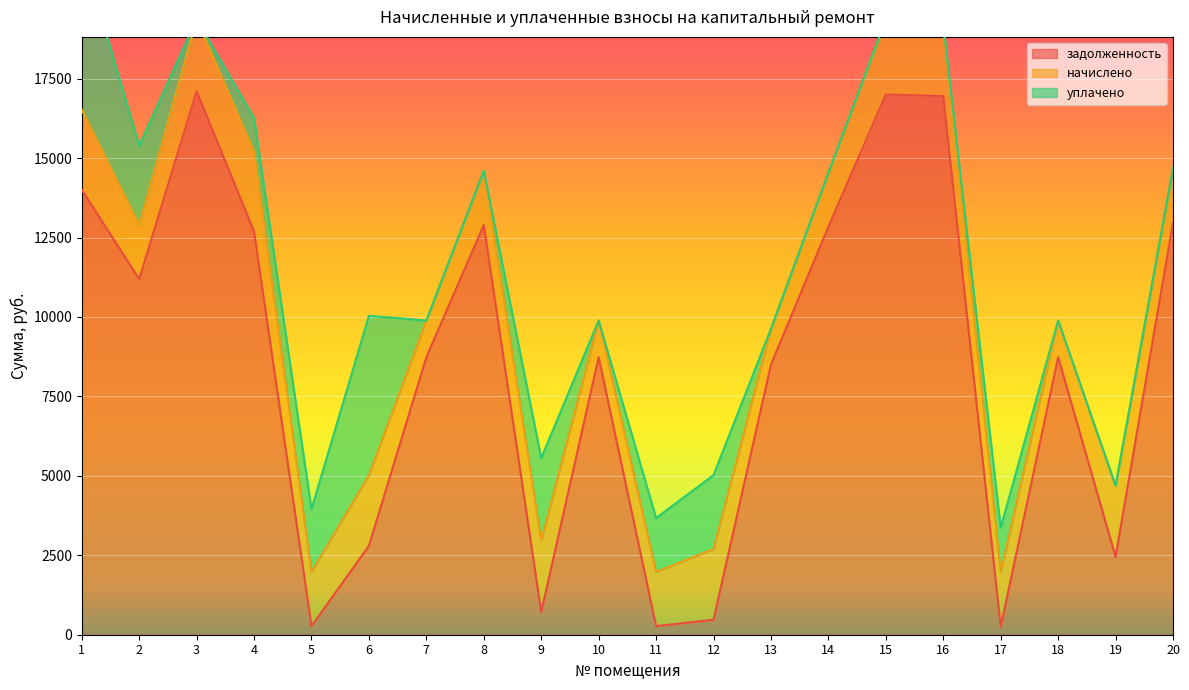

Reading left to right, what are all the values shown in this chart?

задолженность: 14003.2	11189.4	17102.9	12686.2	271.6	2799.2	8731.2	12891.4	714.2	8731.2	270.5	472.7	8500.1	12840.0	17000.2	16948.8	250.8	8731.2	2451.4	12968.4
начислено: 2517.5	1707.8	2265.7	2517.5	1704.4	2221.5	1156.7	1707.8	2252.1	1156.7	1707.8	2224.9	1126.1	1701.0	2368.4	2245.3	1718.0	1156.7	2235.1	1718.0
уплачено: 5000.0	2490.0	0.0	1050.0	1975.1	5017.1	0.0	0.0	2591.0	0.0	1694.0	2326.0	0.0	0.0	0.0	0.0	1396.2	0.0	0.0	0.0